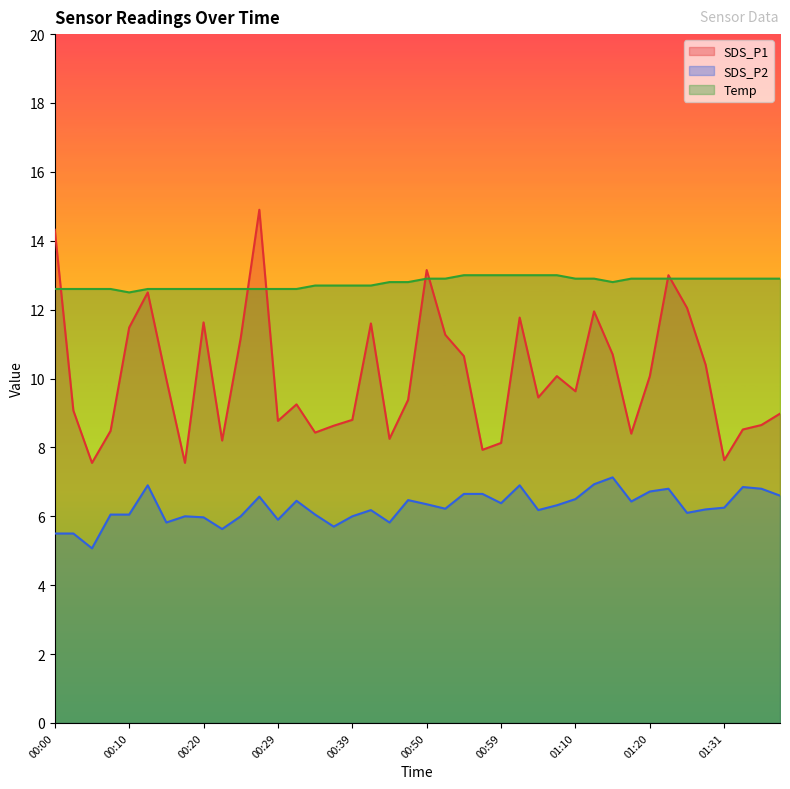

What is the sum of all Temp values?

511.2